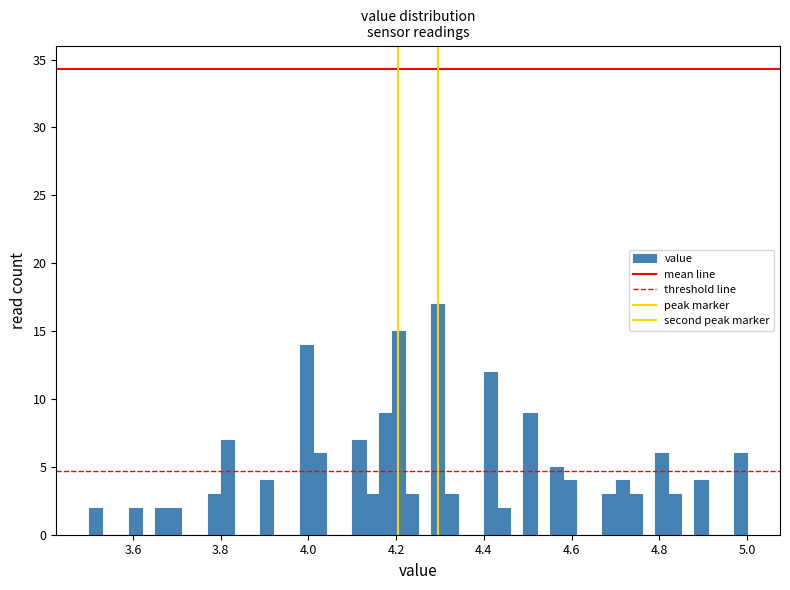

Around what value on the x-axis is the tallest bar? Give the approximate position of its centre, as read against the axis.

4.30